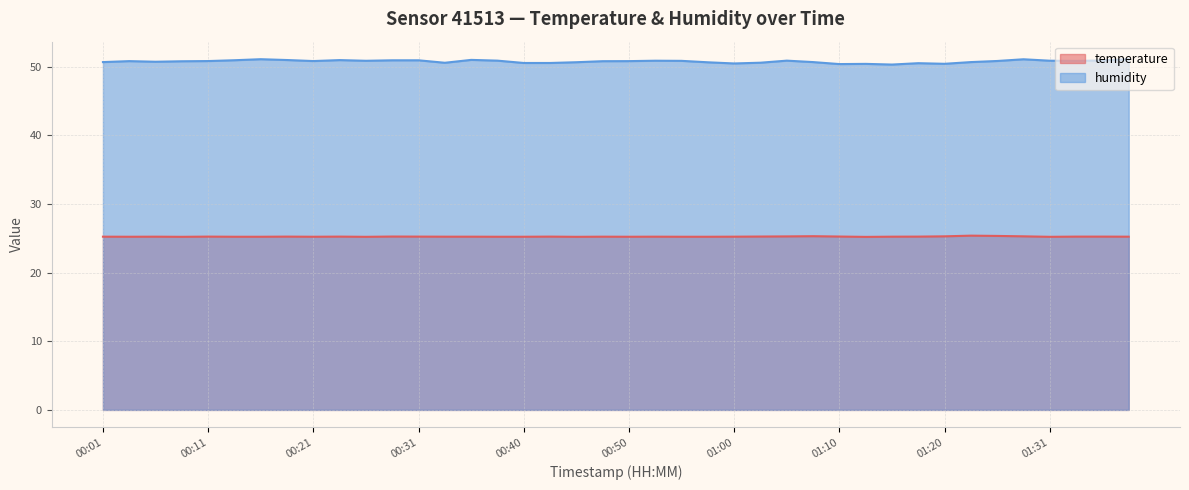

What is the label of the 12th point from the right?

01:10